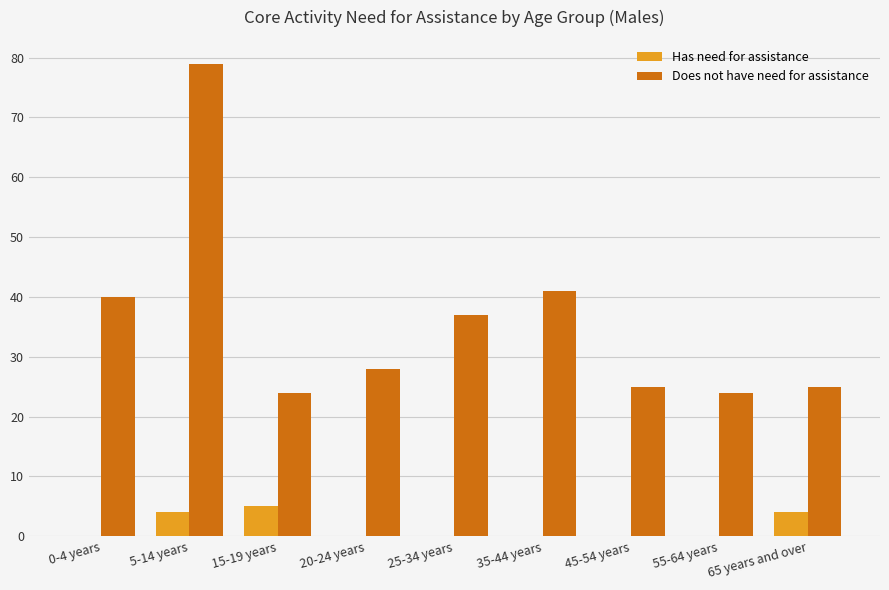

Between 0-4 years and 45-54 years, which series saw the biggest shift?

Does not have need for assistance